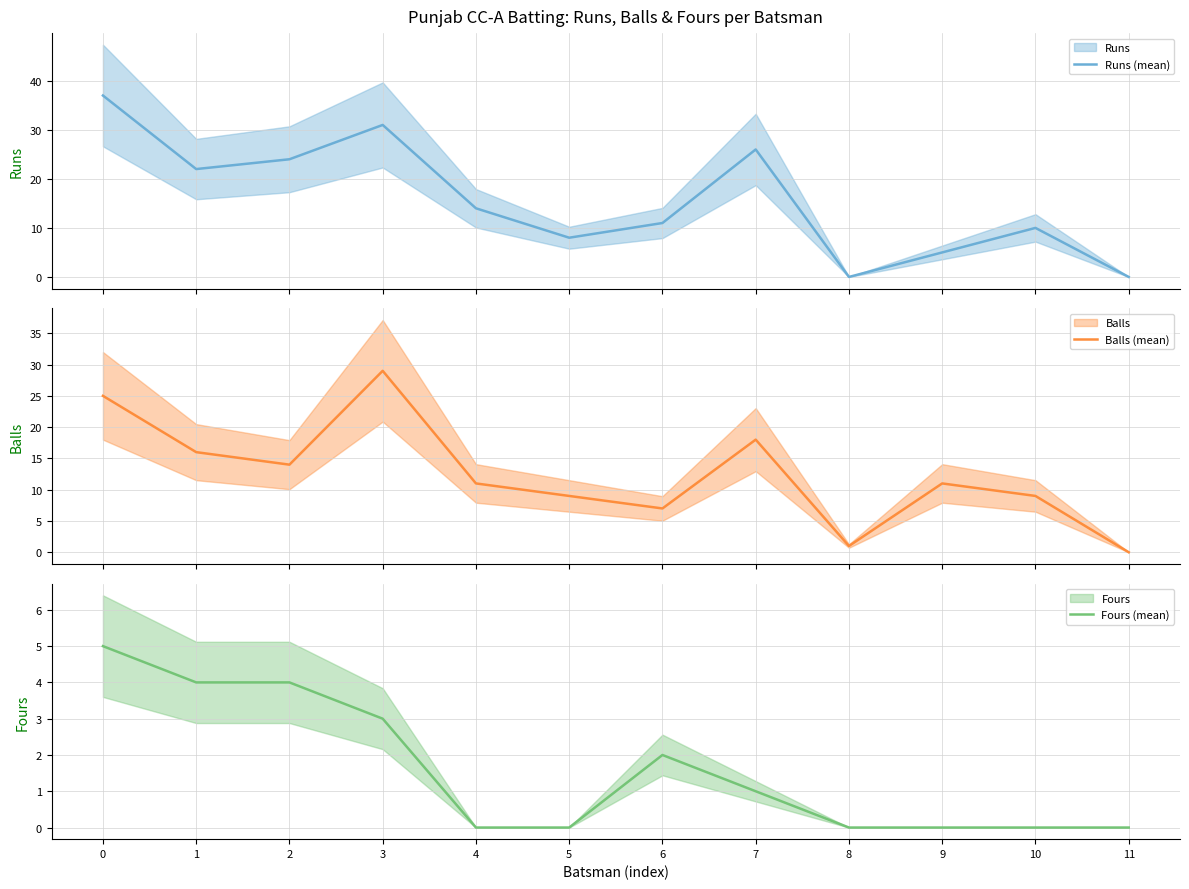

True or false: Runs (mean) and Fours (mean) intersect in this chart.

False